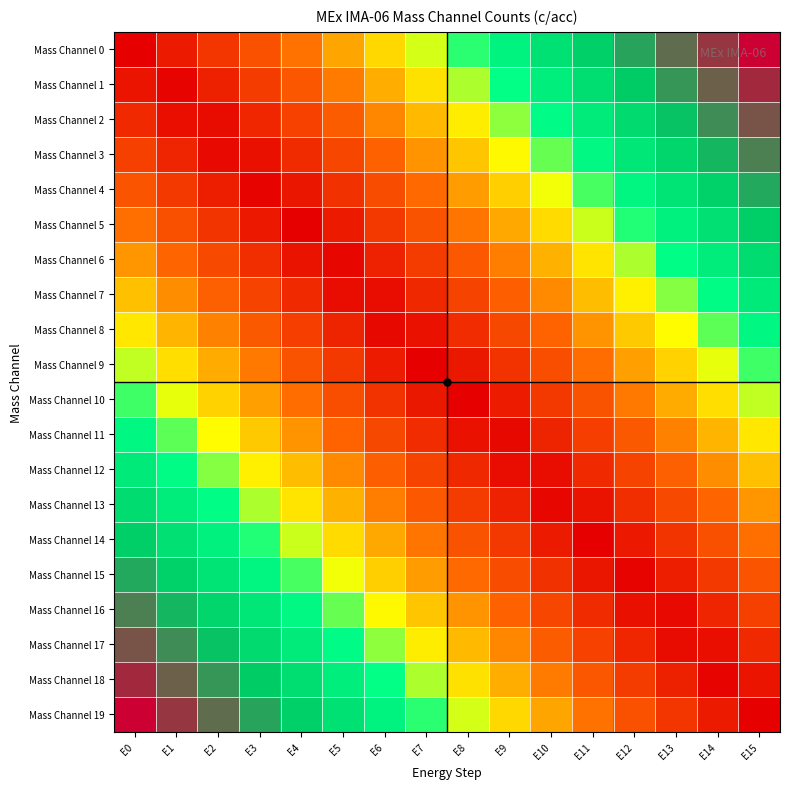

Reading left to right, what are all the values shown in this chart?

Mass Channel 0: E0=0.0	E1=0.1	E2=0.1	E3=0.2	E4=0.3	E5=0.3	E6=0.4	E7=0.5	E8=0.5	E9=0.6	E10=0.7	E11=0.7	E12=0.8	E13=0.9	E14=0.9	E15=1.0
Mass Channel 1: E0=0.1	E1=0.0	E2=0.1	E3=0.1	E4=0.2	E5=0.3	E6=0.3	E7=0.4	E8=0.5	E9=0.5	E10=0.6	E11=0.7	E12=0.7	E13=0.8	E14=0.9	E15=0.9
Mass Channel 2: E0=0.1	E1=0.0	E2=0.0	E3=0.1	E4=0.2	E5=0.2	E6=0.3	E7=0.4	E8=0.4	E9=0.5	E10=0.6	E11=0.6	E12=0.7	E13=0.8	E14=0.8	E15=0.9
Mass Channel 3: E0=0.2	E1=0.1	E2=0.0	E3=0.0	E4=0.1	E5=0.2	E6=0.2	E7=0.3	E8=0.4	E9=0.4	E10=0.5	E11=0.6	E12=0.6	E13=0.7	E14=0.8	E15=0.8
Mass Channel 4: E0=0.2	E1=0.1	E2=0.1	E3=0.0	E4=0.1	E5=0.1	E6=0.2	E7=0.3	E8=0.3	E9=0.4	E10=0.5	E11=0.5	E12=0.6	E13=0.7	E14=0.7	E15=0.8
Mass Channel 5: E0=0.3	E1=0.2	E2=0.1	E3=0.1	E4=0.0	E5=0.1	E6=0.1	E7=0.2	E8=0.3	E9=0.3	E10=0.4	E11=0.5	E12=0.5	E13=0.6	E14=0.7	E15=0.7
Mass Channel 6: E0=0.3	E1=0.2	E2=0.2	E3=0.1	E4=0.0	E5=0.0	E6=0.1	E7=0.2	E8=0.2	E9=0.3	E10=0.4	E11=0.4	E12=0.5	E13=0.6	E14=0.6	E15=0.7
Mass Channel 7: E0=0.4	E1=0.3	E2=0.2	E3=0.2	E4=0.1	E5=0.0	E6=0.0	E7=0.1	E8=0.2	E9=0.2	E10=0.3	E11=0.4	E12=0.4	E13=0.5	E14=0.6	E15=0.6
Mass Channel 8: E0=0.4	E1=0.4	E2=0.3	E3=0.2	E4=0.2	E5=0.1	E6=0.0	E7=0.0	E8=0.1	E9=0.2	E10=0.2	E11=0.3	E12=0.4	E13=0.4	E14=0.5	E15=0.6
Mass Channel 9: E0=0.5	E1=0.4	E2=0.3	E3=0.3	E4=0.2	E5=0.1	E6=0.1	E7=0.0	E8=0.1	E9=0.1	E10=0.2	E11=0.3	E12=0.3	E13=0.4	E14=0.5	E15=0.5
Mass Channel 10: E0=0.5	E1=0.5	E2=0.4	E3=0.3	E4=0.3	E5=0.2	E6=0.1	E7=0.1	E8=0.0	E9=0.1	E10=0.1	E11=0.2	E12=0.3	E13=0.3	E14=0.4	E15=0.5
Mass Channel 11: E0=0.6	E1=0.5	E2=0.4	E3=0.4	E4=0.3	E5=0.2	E6=0.2	E7=0.1	E8=0.0	E9=0.0	E10=0.1	E11=0.2	E12=0.2	E13=0.3	E14=0.4	E15=0.4
Mass Channel 12: E0=0.6	E1=0.6	E2=0.5	E3=0.4	E4=0.4	E5=0.3	E6=0.2	E7=0.2	E8=0.1	E9=0.0	E10=0.0	E11=0.1	E12=0.2	E13=0.2	E14=0.3	E15=0.4
Mass Channel 13: E0=0.7	E1=0.6	E2=0.6	E3=0.5	E4=0.4	E5=0.4	E6=0.3	E7=0.2	E8=0.2	E9=0.1	E10=0.0	E11=0.0	E12=0.1	E13=0.2	E14=0.2	E15=0.3
Mass Channel 14: E0=0.7	E1=0.7	E2=0.6	E3=0.5	E4=0.5	E5=0.4	E6=0.3	E7=0.3	E8=0.2	E9=0.1	E10=0.1	E11=0.0	E12=0.1	E13=0.1	E14=0.2	E15=0.3
Mass Channel 15: E0=0.8	E1=0.7	E2=0.7	E3=0.6	E4=0.5	E5=0.5	E6=0.4	E7=0.3	E8=0.3	E9=0.2	E10=0.1	E11=0.1	E12=0.0	E13=0.1	E14=0.1	E15=0.2
Mass Channel 16: E0=0.8	E1=0.8	E2=0.7	E3=0.6	E4=0.6	E5=0.5	E6=0.4	E7=0.4	E8=0.3	E9=0.2	E10=0.2	E11=0.1	E12=0.0	E13=0.0	E14=0.1	E15=0.2
Mass Channel 17: E0=0.9	E1=0.8	E2=0.8	E3=0.7	E4=0.6	E5=0.6	E6=0.5	E7=0.4	E8=0.4	E9=0.3	E10=0.2	E11=0.2	E12=0.1	E13=0.0	E14=0.0	E15=0.1
Mass Channel 18: E0=0.9	E1=0.9	E2=0.8	E3=0.7	E4=0.7	E5=0.6	E6=0.5	E7=0.5	E8=0.4	E9=0.3	E10=0.3	E11=0.2	E12=0.1	E13=0.1	E14=0.0	E15=0.1
Mass Channel 19: E0=1.0	E1=0.9	E2=0.9	E3=0.8	E4=0.7	E5=0.7	E6=0.6	E7=0.5	E8=0.5	E9=0.4	E10=0.3	E11=0.3	E12=0.2	E13=0.1	E14=0.1	E15=0.0